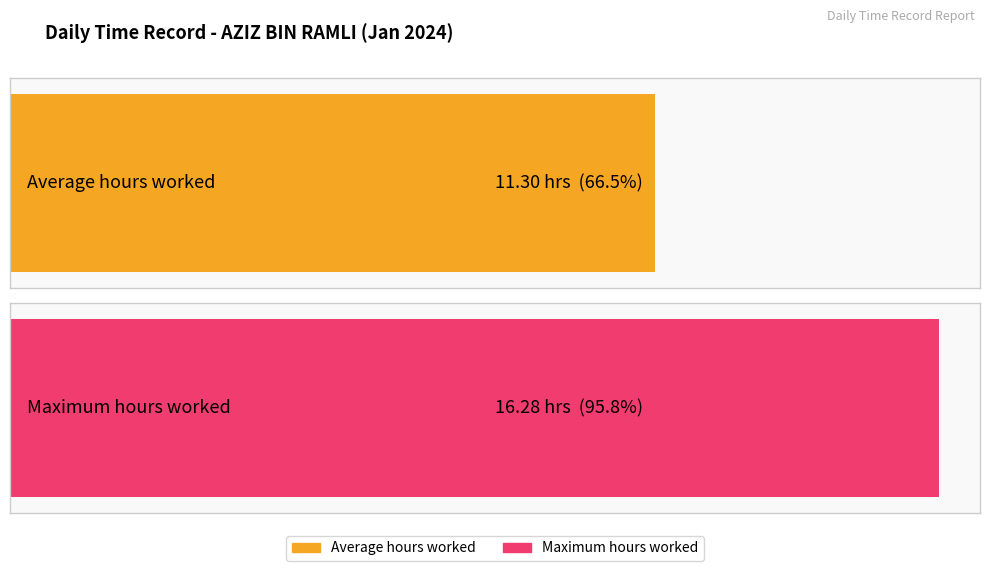

How many bars are there in each group?

2